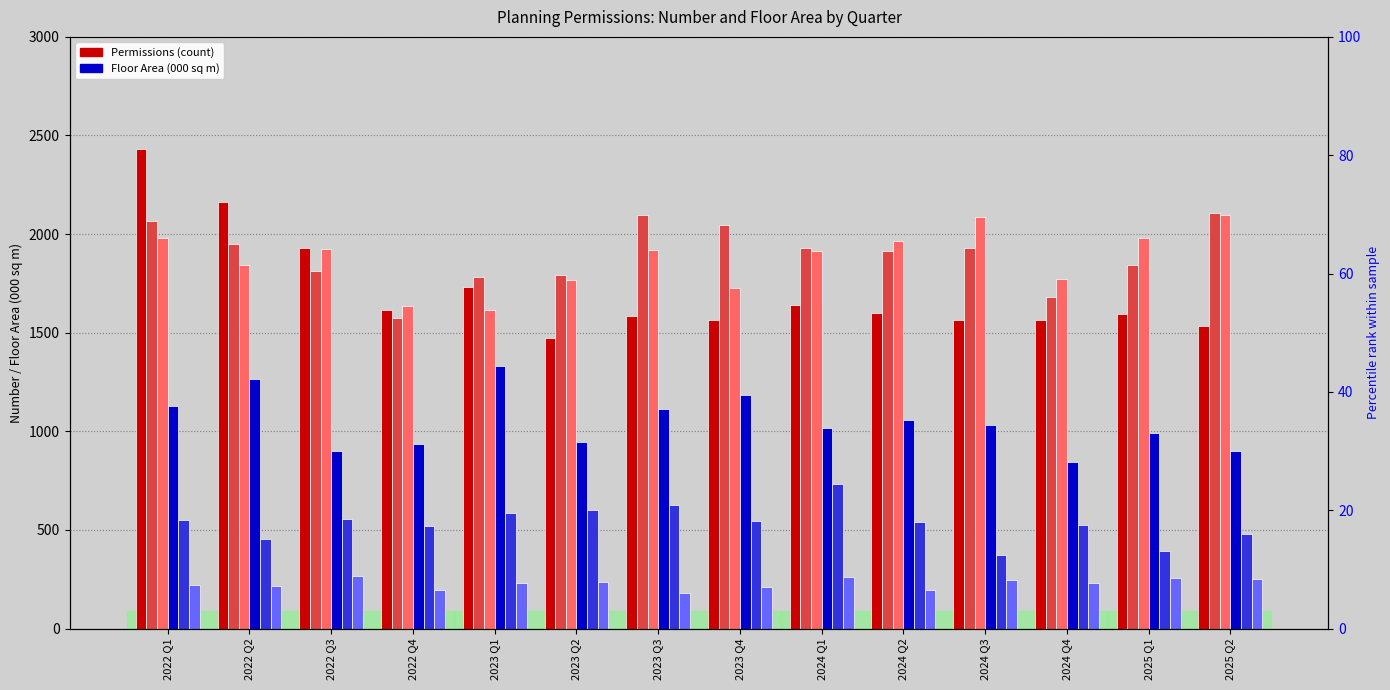

How many categories are shown in the chart?

14